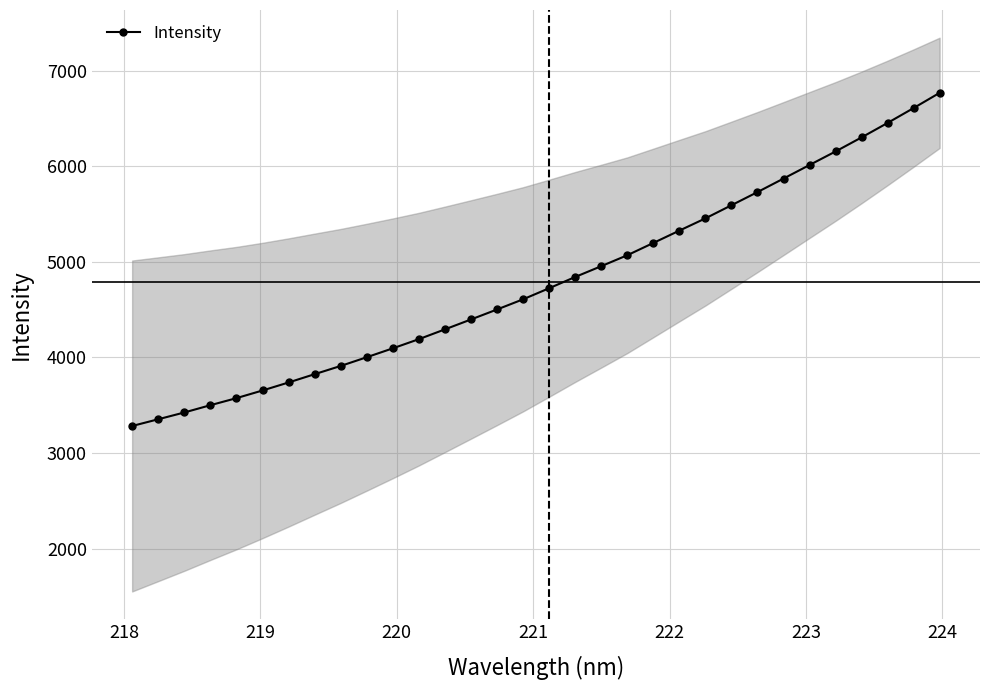

What is the maximum value for Intensity?

6769.1